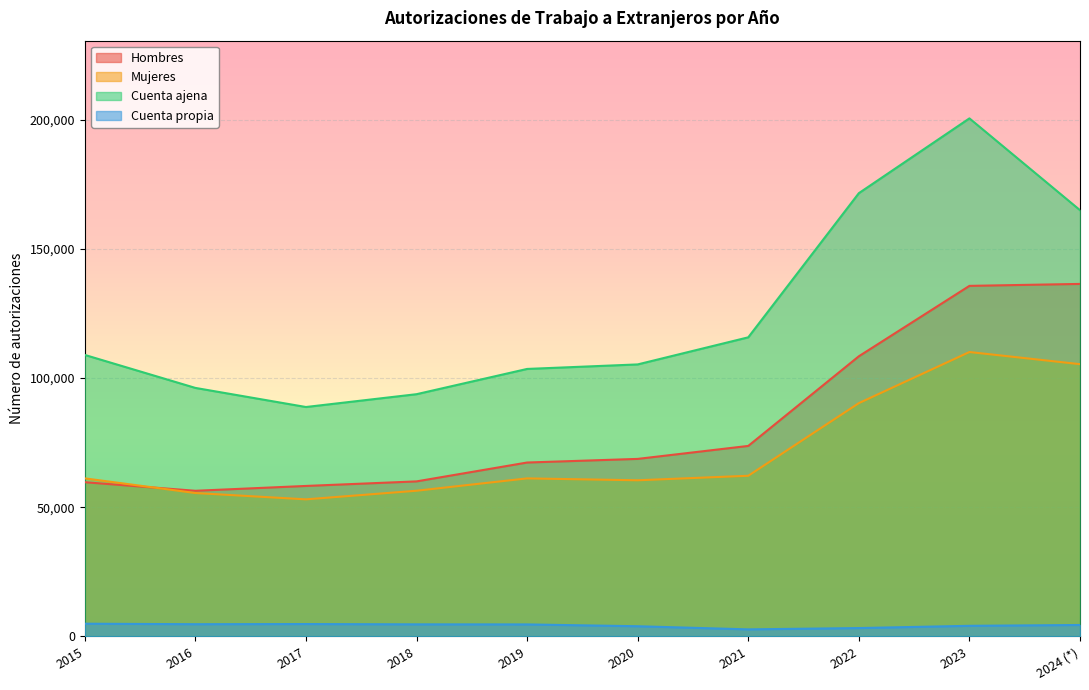

At which label does Mujeres reach its peak?

2023